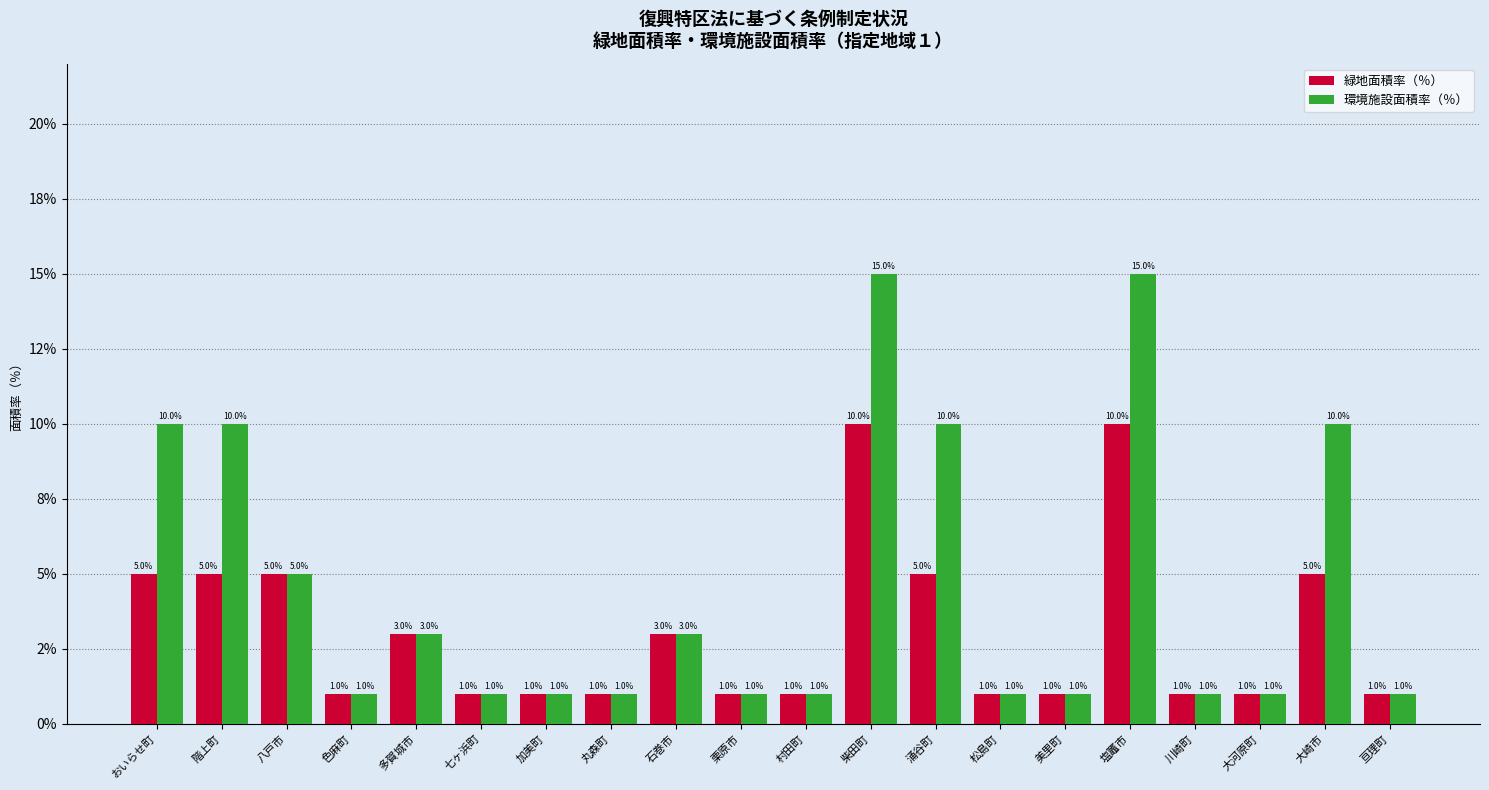

List the series in order of their overall mean, lowest first.

緑地面積率（％）, 環境施設面積率（％）